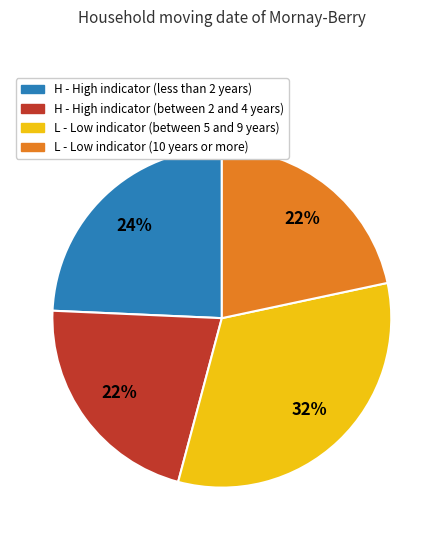

To the nearest percent, what is the average slice percentage?

25%